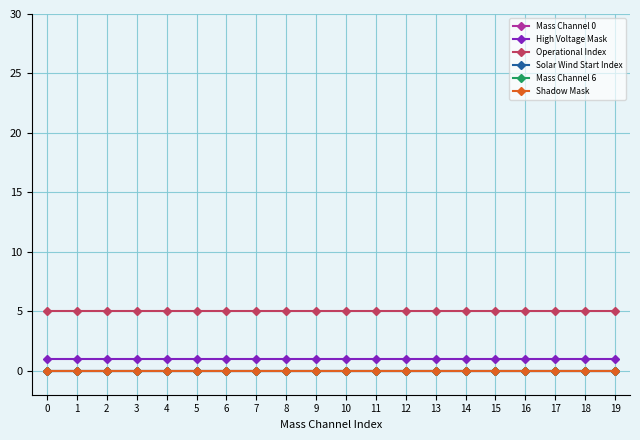

What is the spread (max minus min) of values at 11?

5